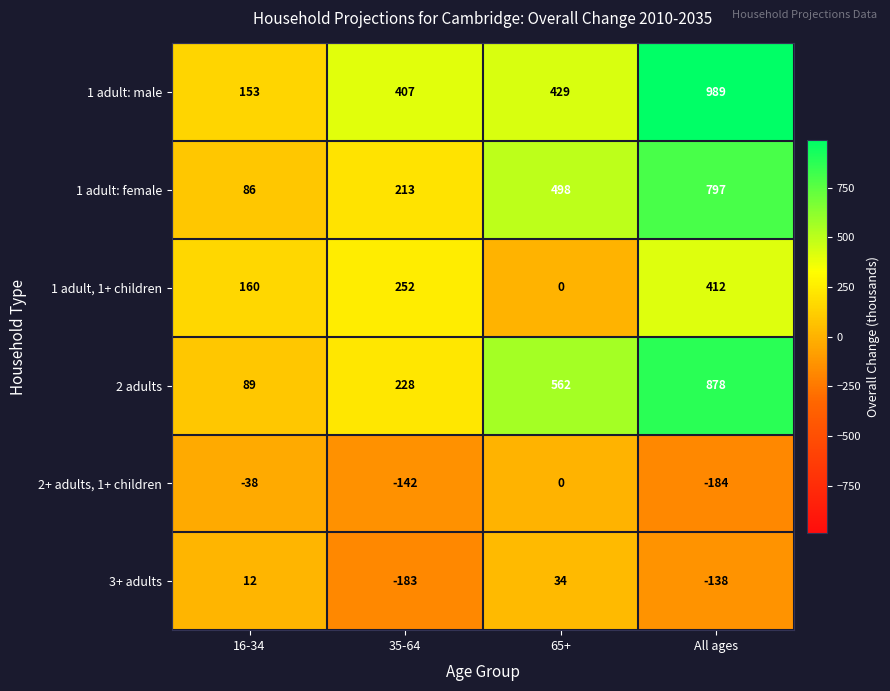

Is it true that 2+ adults, 1+ children equals 0 at 65+?

True